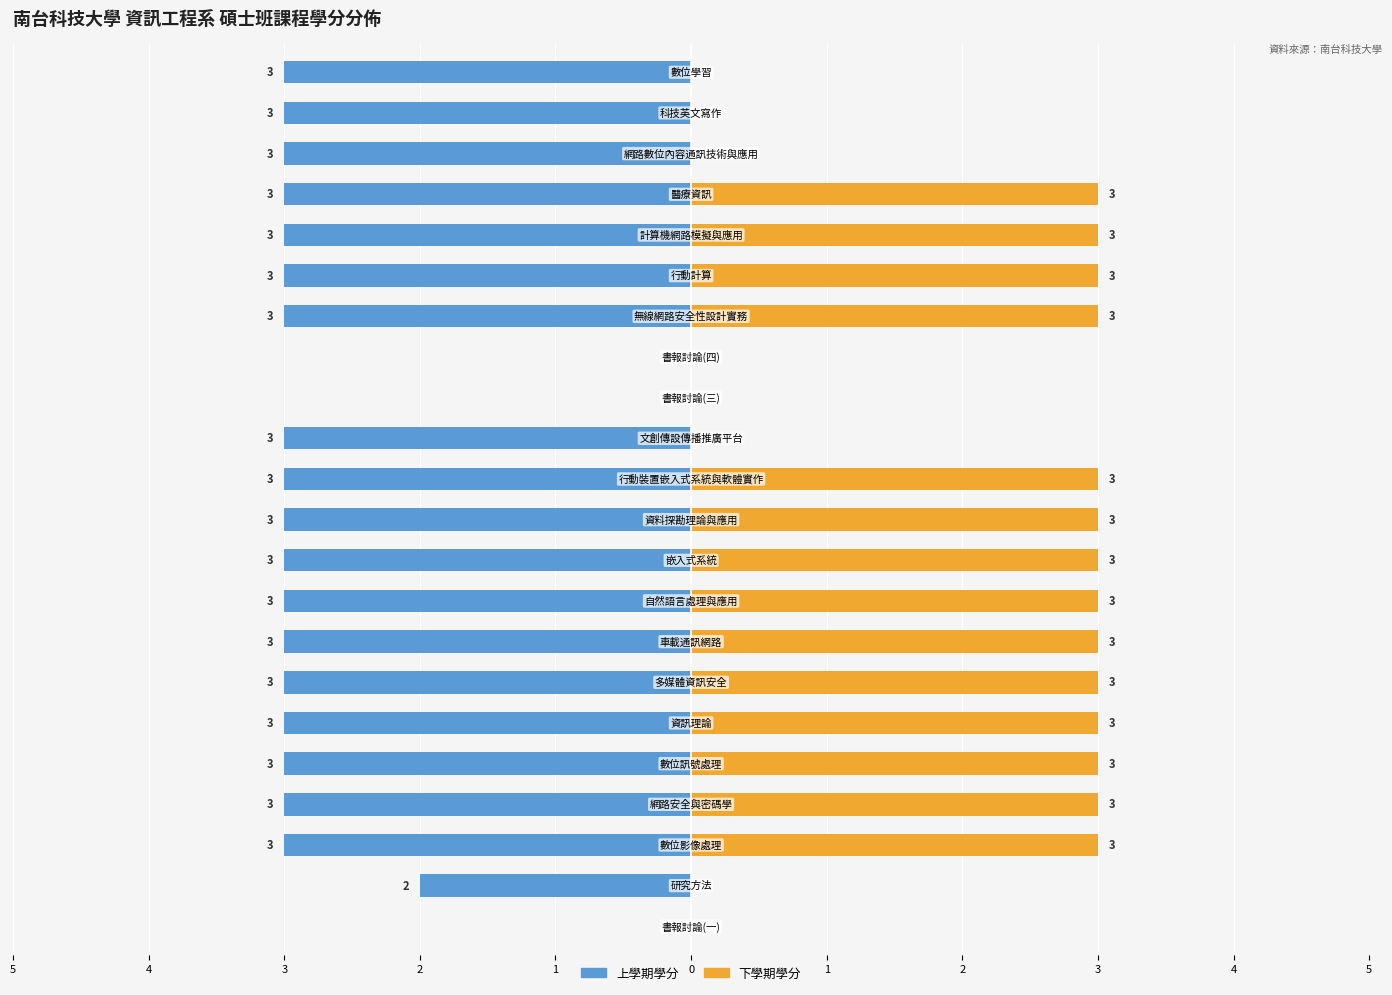

Count the number of data series in this chart.

2